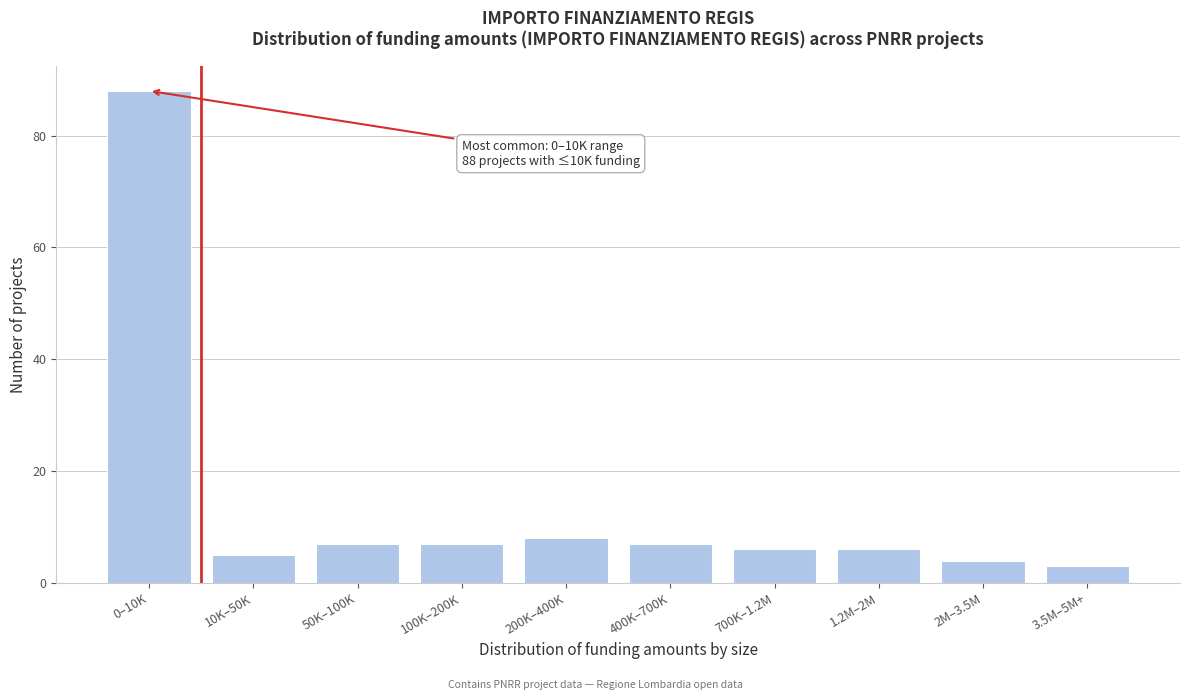

Reading right to left, transcribe all the data shown in this chart.

3.5M–5M+=3	2M–3.5M=4	1.2M–2M=6	700K–1.2M=6	400K–700K=7	200K–400K=8	100K–200K=7	50K–100K=7	10K–50K=5	0–10K=88